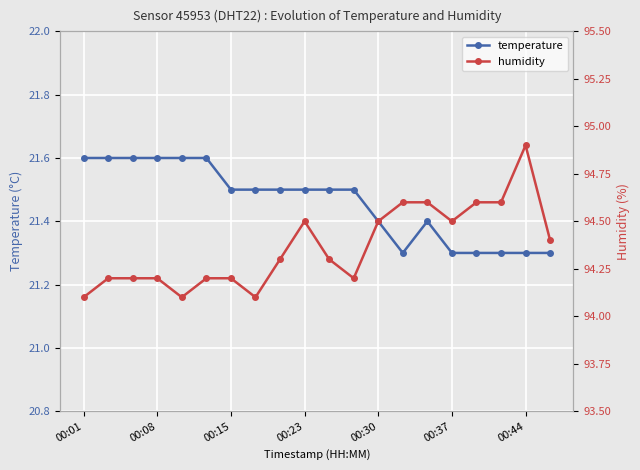

True or false: temperature has more than 0 points higher than both neighbors.

True